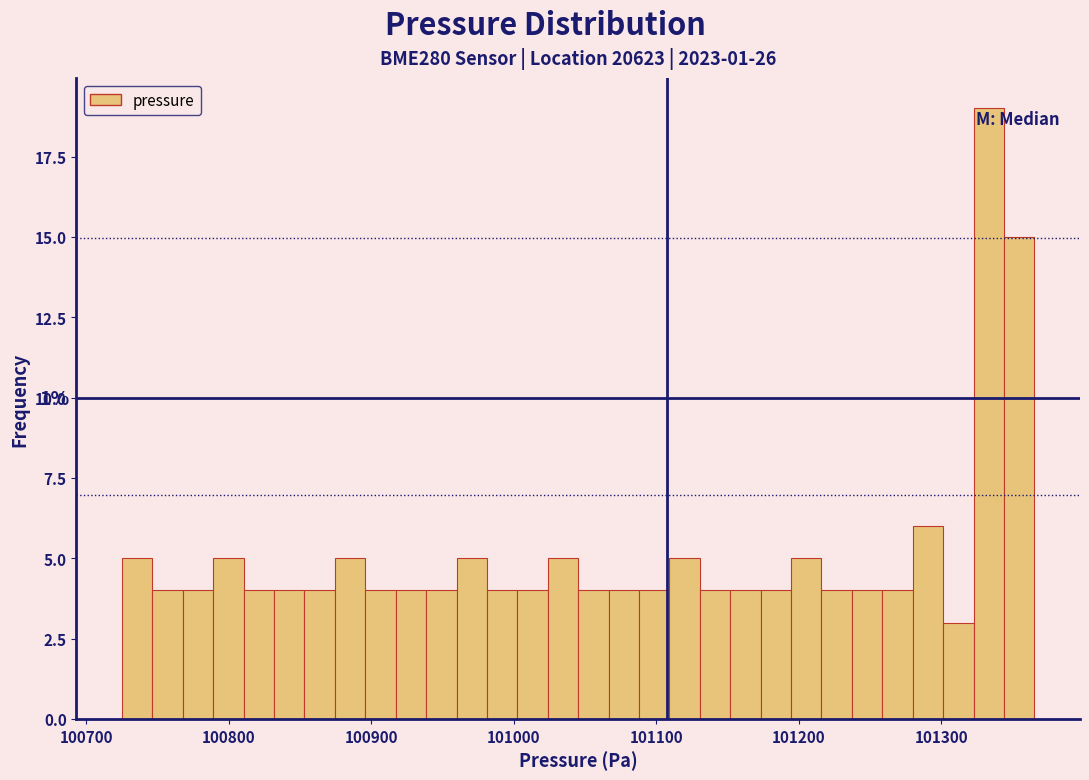

Read against the x-axis, roughly where is the centre of the tallest bar?

101330